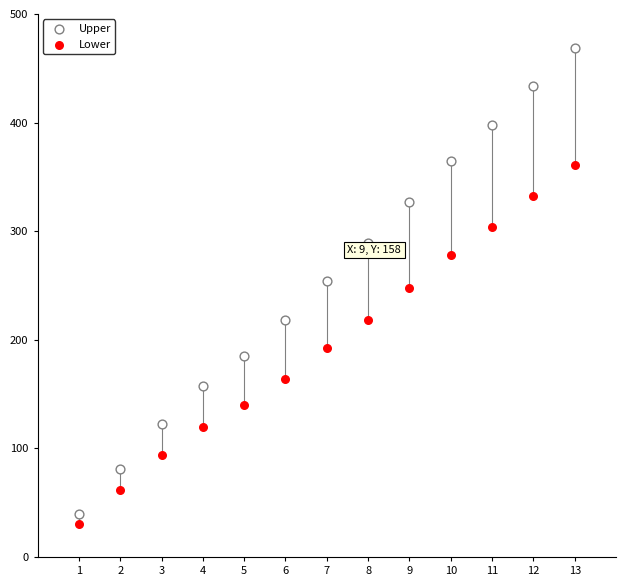

Which series reaches the maximum Y coordinate?

Upper